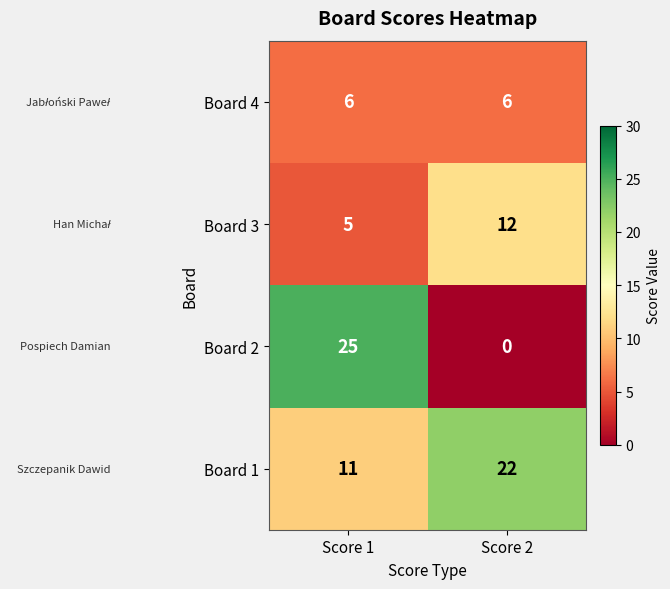

List the series in order of their peak value, highest first.

Board 2, Board 1, Board 3, Board 4